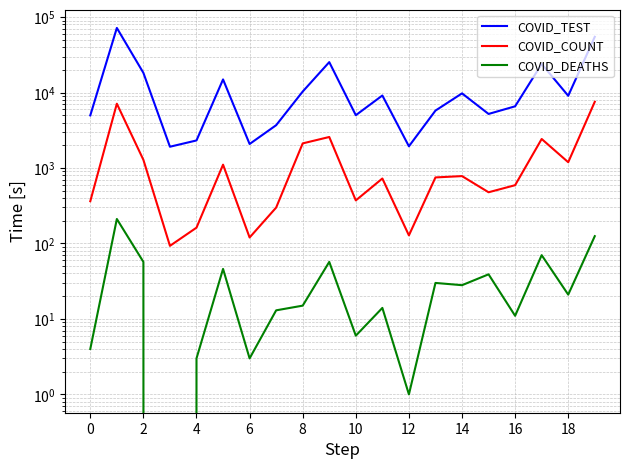

Reading right to left, transcribe all the data shown in this chart.

COVID_TEST: 54736	9055	23913	6570	5203	9747	5764	1939	9134	5009	25292	10307	3692	2080	14917	2318	1914	18222	71780	4979
COVID_COUNT: 7540	1193	2424	592	477	781	750	128	726	372	2576	2119	299	120	1107	162	93	1283	7111	363
COVID_DEATHS: 125	21	70	11	39	28	30	1	14	6	57	15	13	3	46	3	0	57	211	4